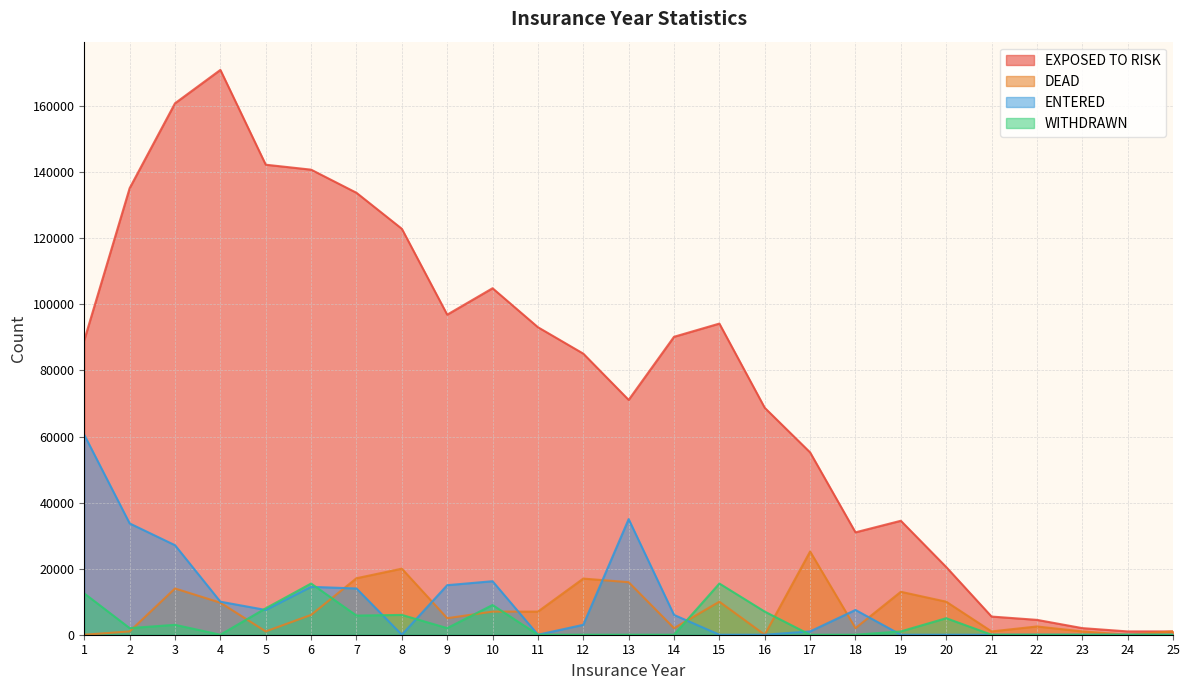

Reading left to right, transcribe all the data shown in this chart.

EXPOSED TO RISK: 1=89200	2=135200	3=160900	4=171000	5=142300	6=140800	7=133800	8=122900	9=96900	10=104900	11=93100	12=85100	13=71100	14=90200	15=94200	16=68700	17=55200	18=31000	19=34500	20=20500	21=5500	22=4500	23=2000	24=1000	25=1000
DEAD: 1=0	2=1000	3=14000	4=9700	5=1000	6=6000	7=17100	8=20000	9=5000	10=7000	11=7000	12=17000	13=15900	14=2000	15=10000	16=0	17=25200	18=2000	19=13000	20=10000	21=1000	22=2500	23=1000	24=0	25=1000
ENTERED: 1=60500	2=33700	3=27100	4=10000	5=7500	6=14500	7=14000	8=0	9=15000	10=16200	11=0	12=3000	13=35000	14=6000	15=0	16=0	17=1000	18=7500	19=0	20=0	21=0	22=0	23=0	24=0	25=0
WITHDRAWN: 1=12500	2=2000	3=3000	4=0	5=8000	6=15500	7=5800	8=6000	9=2000	10=9000	11=0	12=0	13=0	14=0	15=15500	16=7000	17=0	18=0	19=1000	20=5000	21=0	22=0	23=0	24=0	25=0